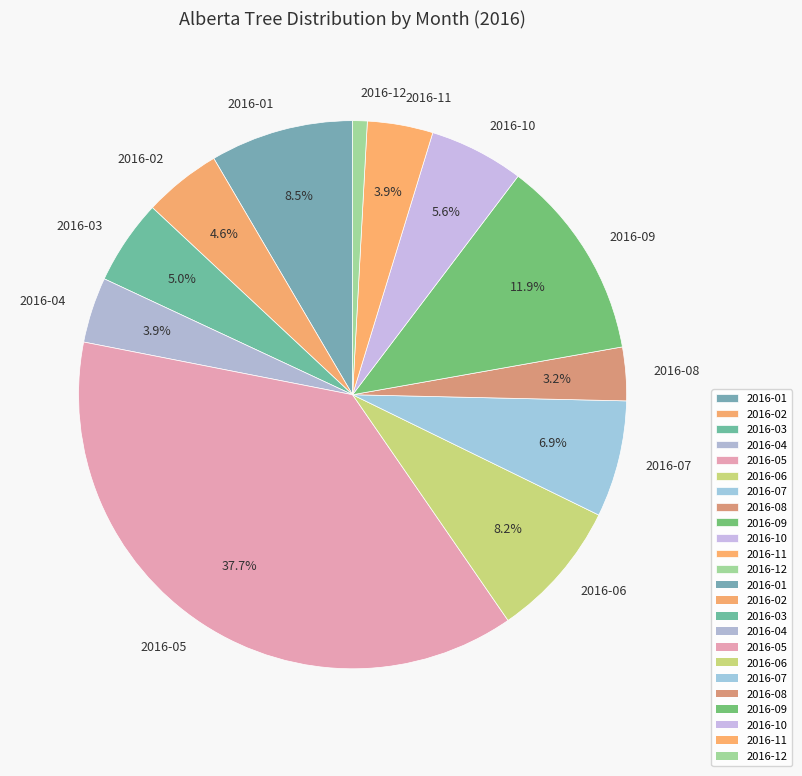

Is there any slice that represents more than half of the pie?

No